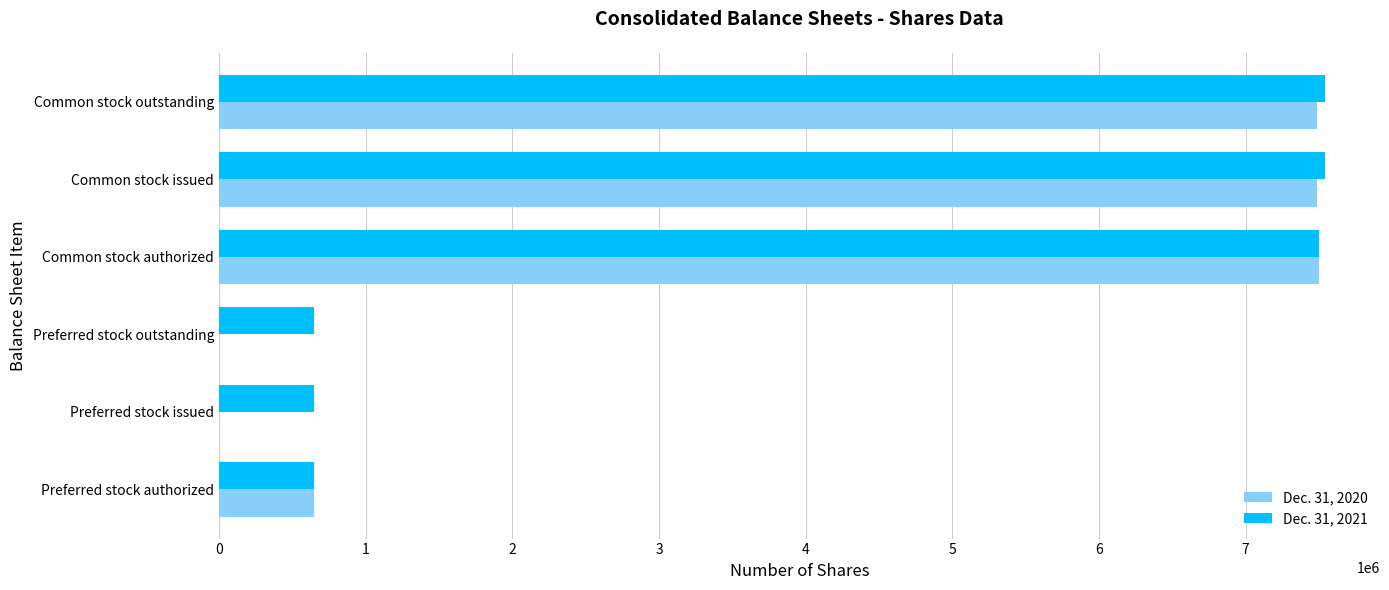

What is the total value across all series at Preferred stock issued?

650000